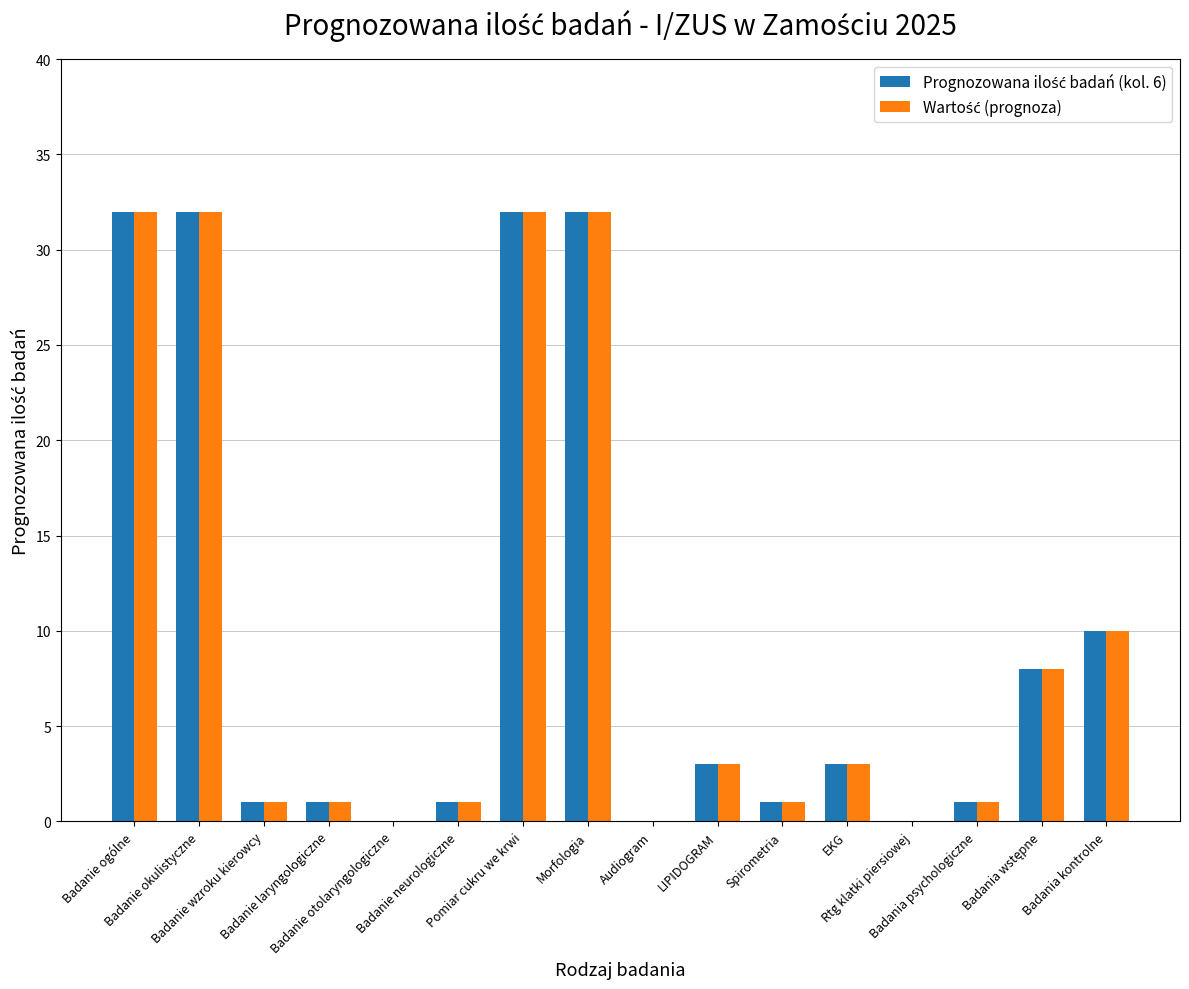

What is the label of the 13th bar from the right?

Badanie laryngologiczne